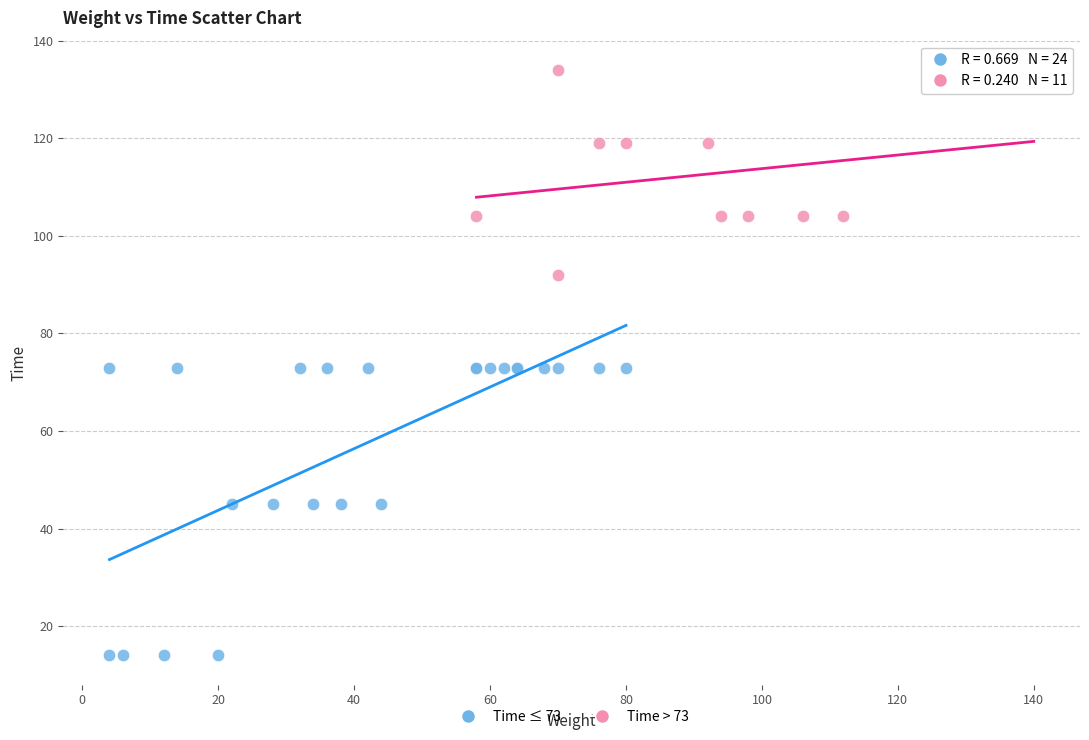

Which series has the widest spread of Y values?

Time ≤ 73